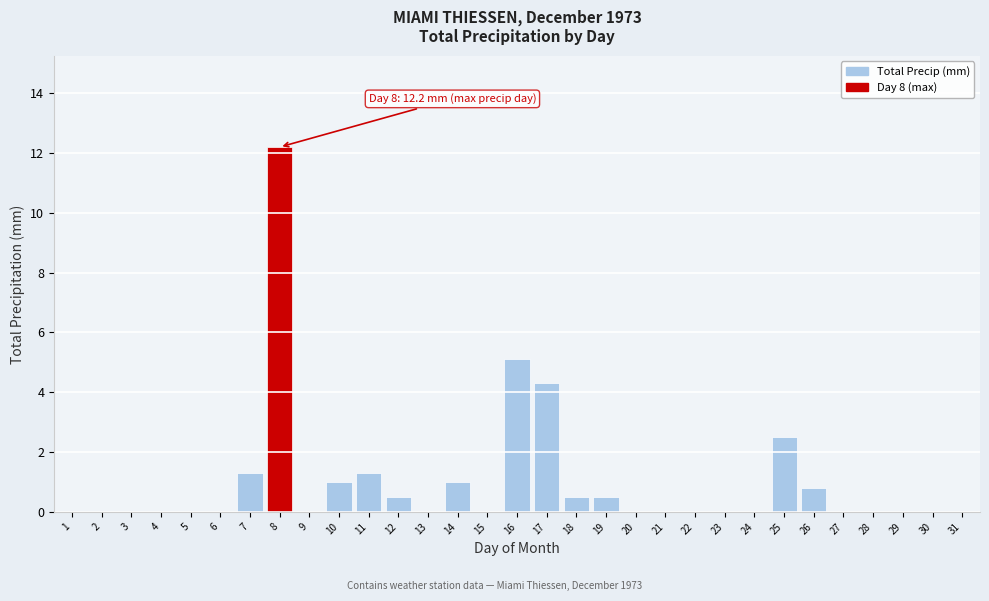

What is the change in value from 17 to 22?

-4.3